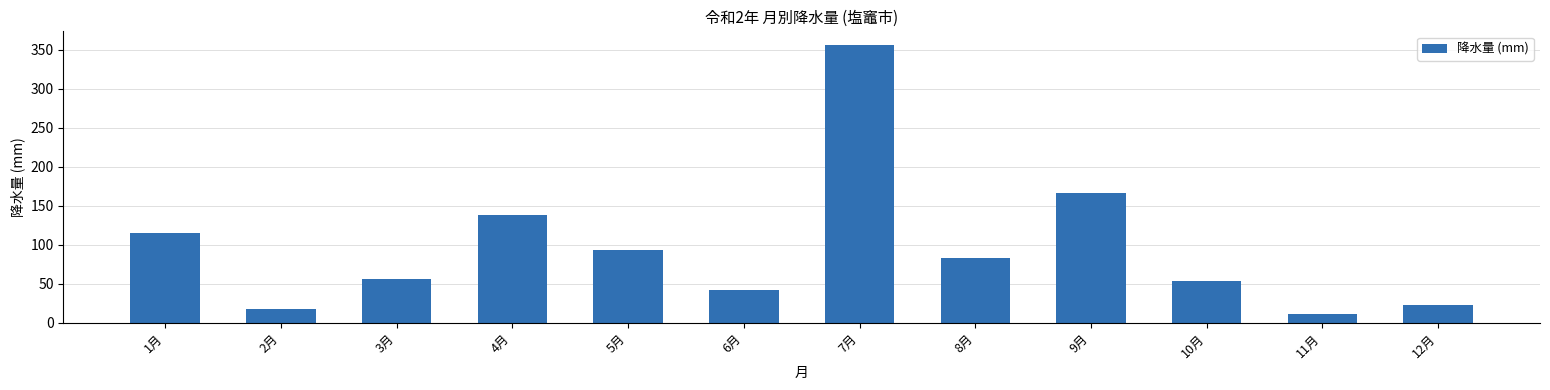

Reading left to right, what are all the values shown in this chart?

115.5	18.0	55.5	137.5	93.0	41.5	355.5	83.0	166.0	53.5	11.5	23.0